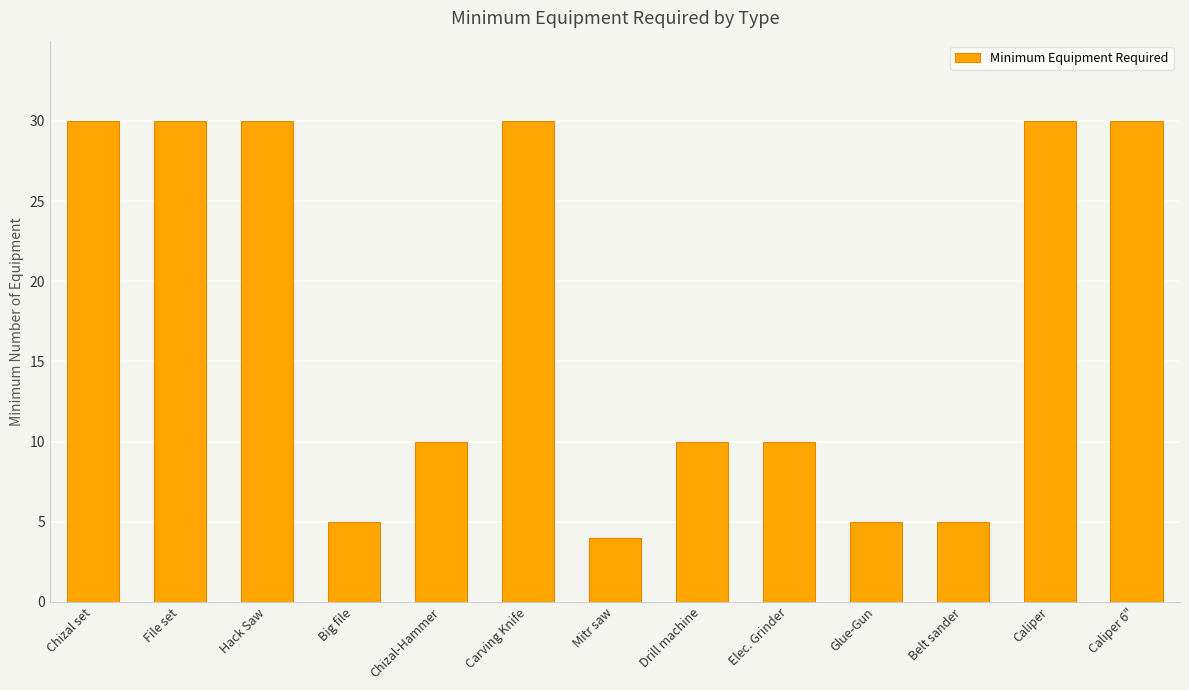

True or false: the data shows 1 at Big file.

False